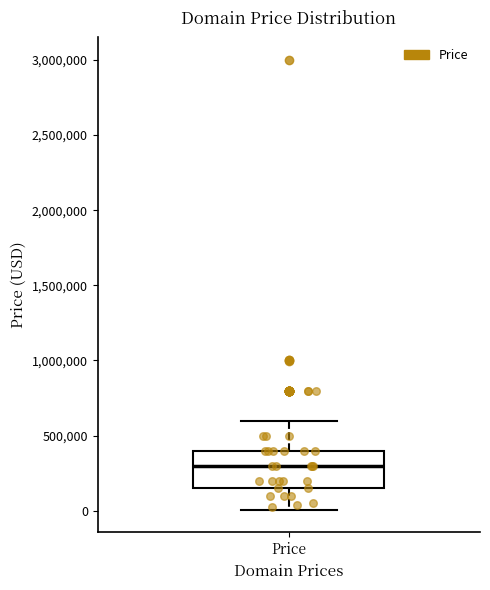

Read this box plot against the y-axis: the position of the median line, the range covered by the box, and the ends of both whiskers. The values are not printed on the chart, so give them approximately, as read against the axis.

median 300000, box 150000 to 400000, whiskers 0 to 600000